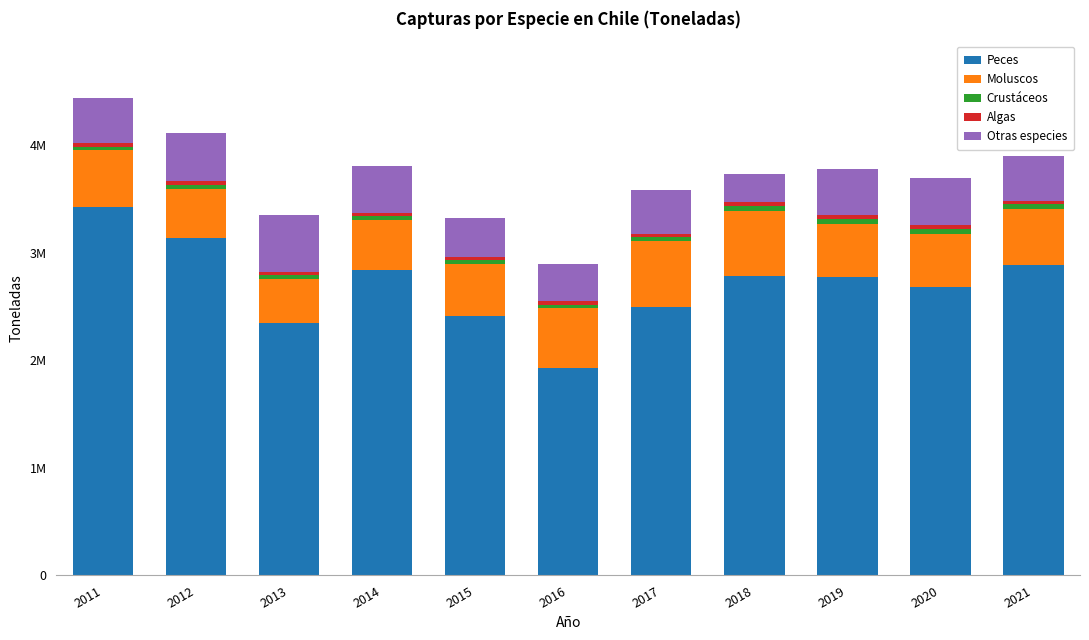

Are the bars grouped side by side (vs. stacked)?

No